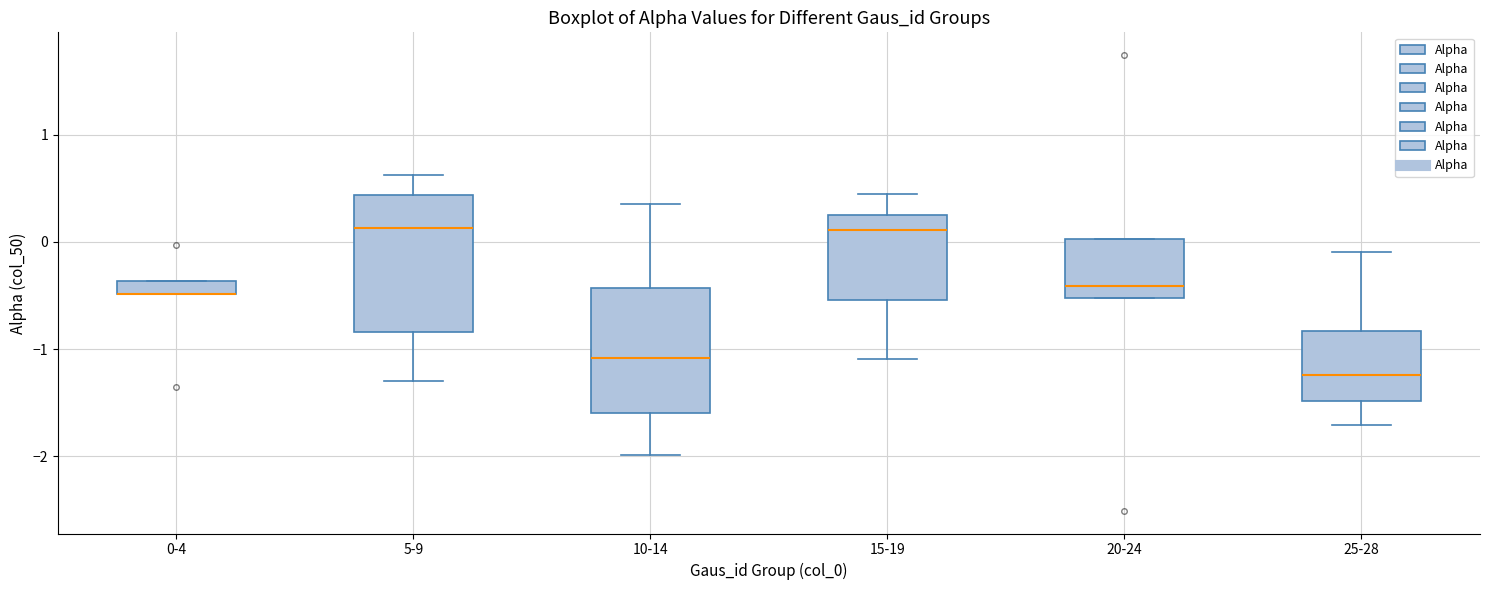

Where is the lower edge of the box for 25-28 on the y-axis? The values are not printed on the chart, so give them approximately, as read against the axis.

-1.5